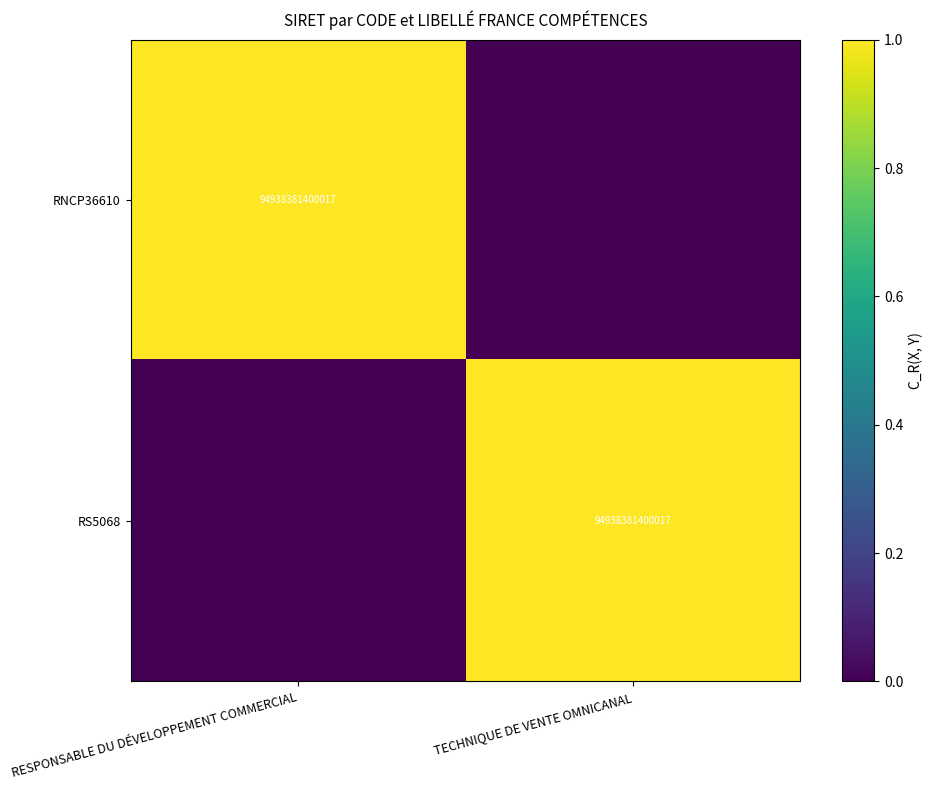

The value of RS5068 at TECHNIQUE DE VENTE OMNICANAL is 94938381400017. True or false?

True